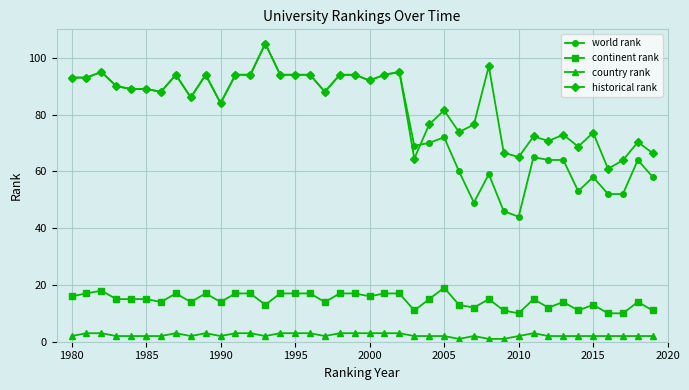

What is the value of the country rank point at the 12th from the left?

3.0